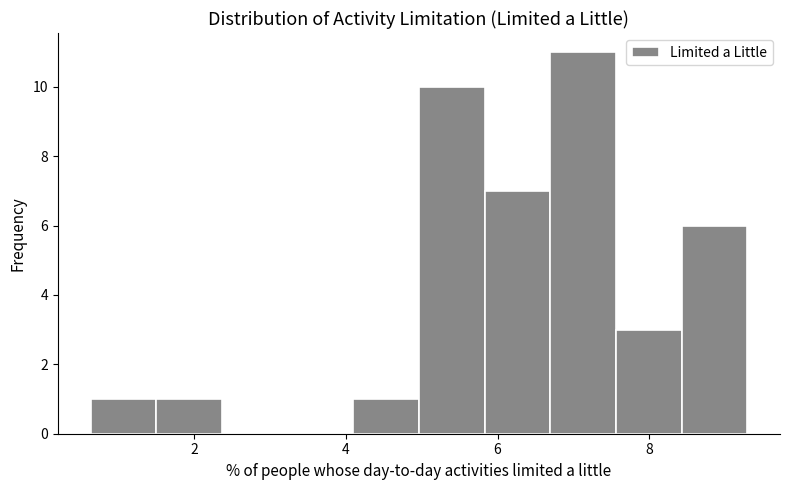

Reading left to right, transcribe this chart: for each bar, give the range it covers on the x-axis and its height. Neither the bar edges nor the heights are printed on the chart, so give them approximately, as read against the axes.

0.6 to 1.4: 1
1.4 to 2.4: 1
2.4 to 3.2: 0
3.2 to 4.0: 0
4.0 to 5.0: 1
5.0 to 5.8: 10
5.8 to 6.6: 7
6.6 to 7.6: 11
7.6 to 8.4: 3
8.4 to 9.2: 6